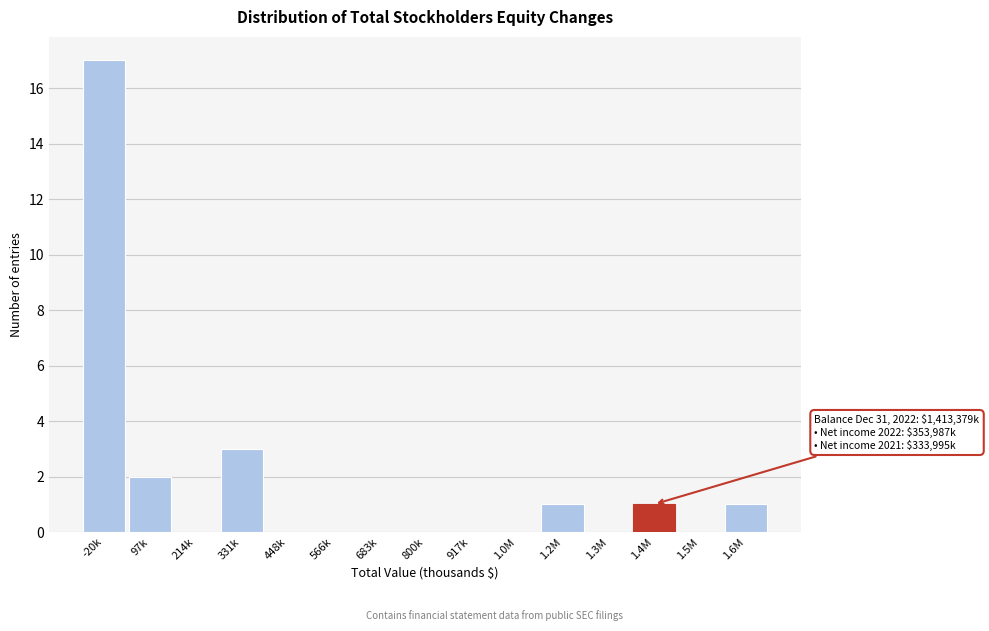

Reading left to right, what are all the values shown in this chart?

-20k=17	97k=2	214k=0	331k=3	448k=0	566k=0	683k=0	800k=0	917k=0	1.0M=0	1.2M=1	1.3M=0	1.4M=1	1.5M=0	1.6M=1